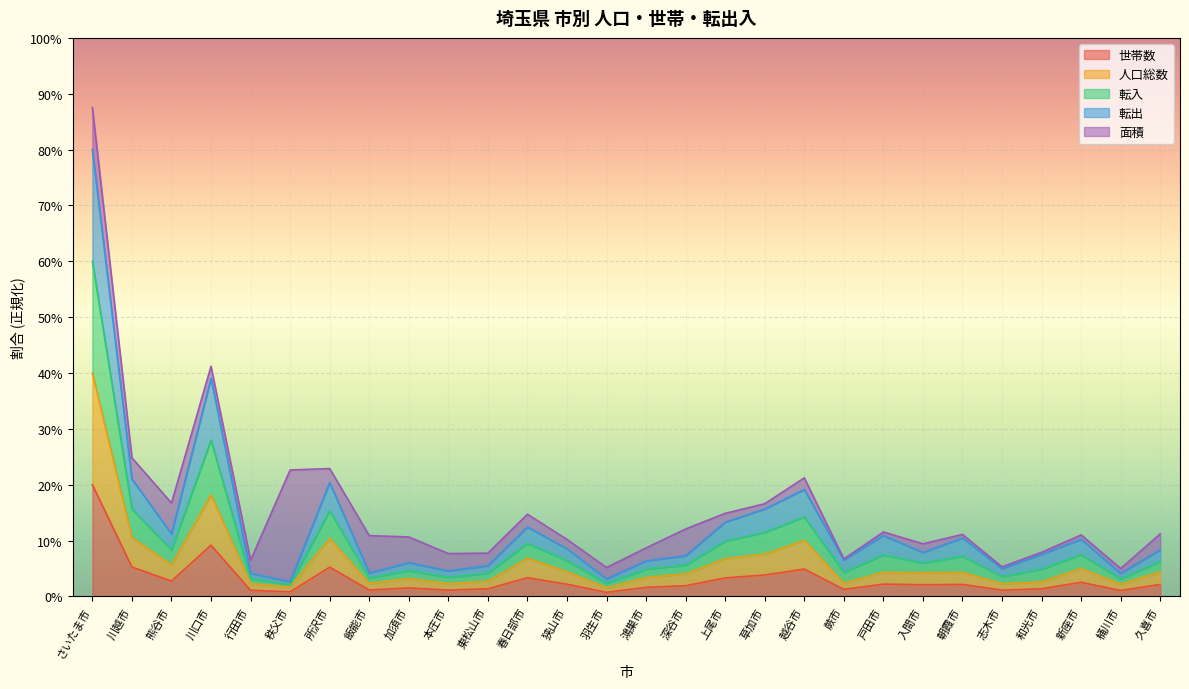

True or false: 世帯数 and 転入 intersect in this chart.

False